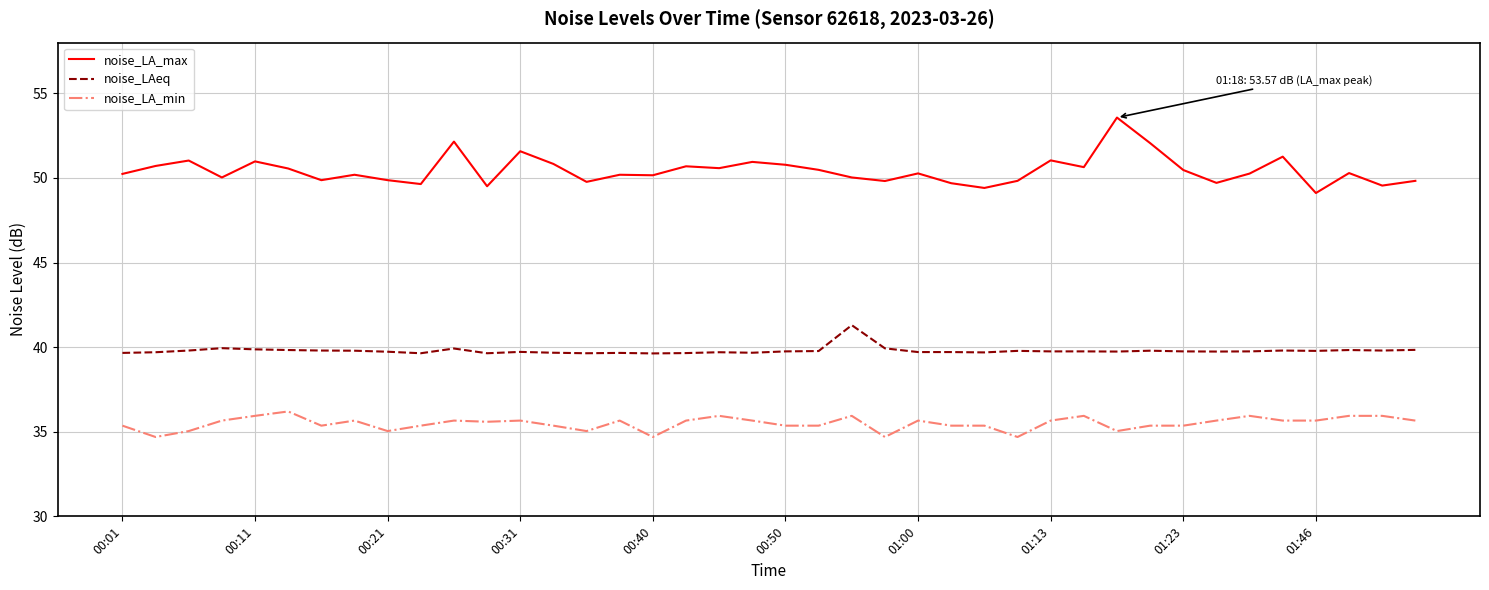

Which series has the largest range (max minus min)?

noise_LA_max